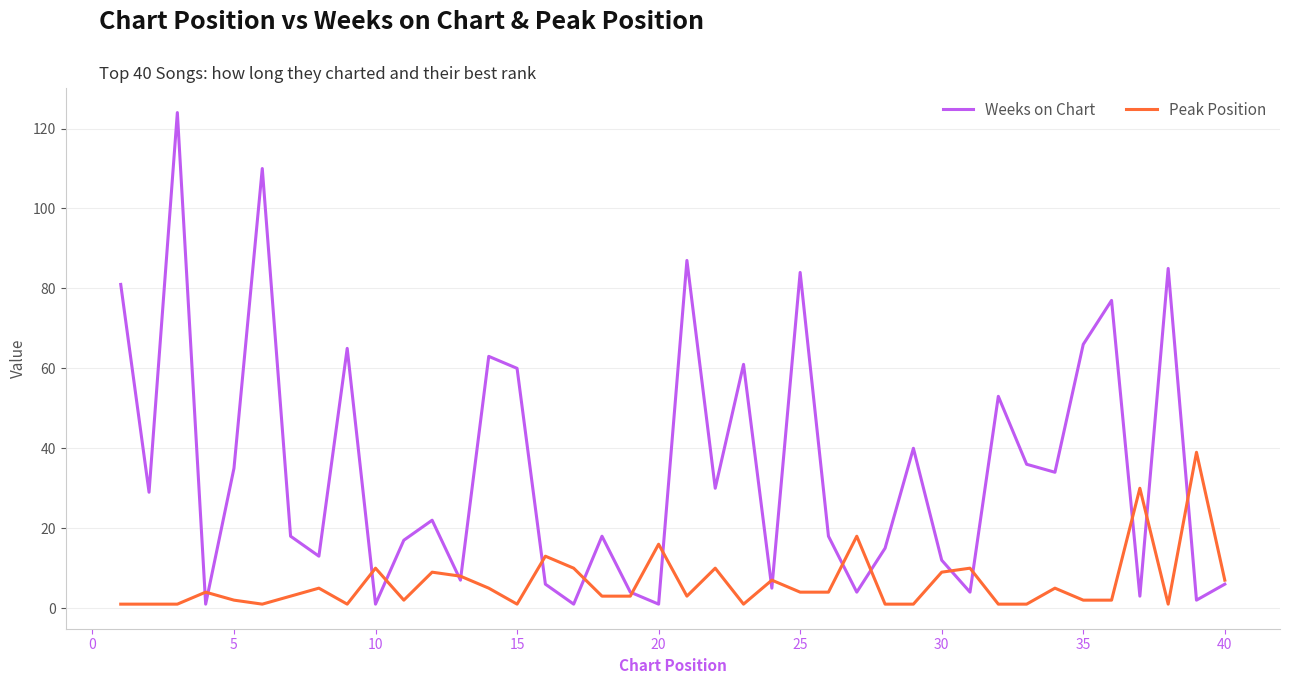

List the series in order of their overall mean, lowest first.

Peak Position, Weeks on Chart